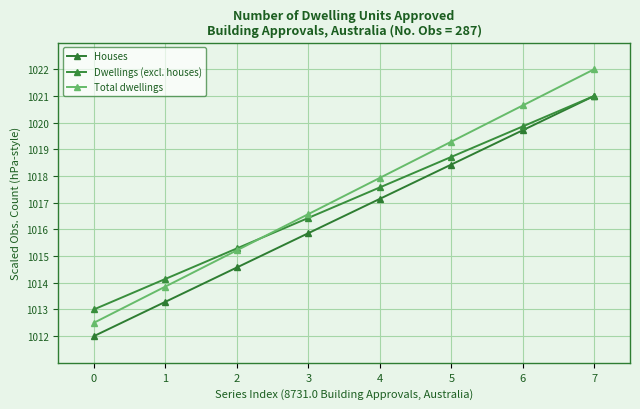

Which series has the widest spread of values?

Total dwellings